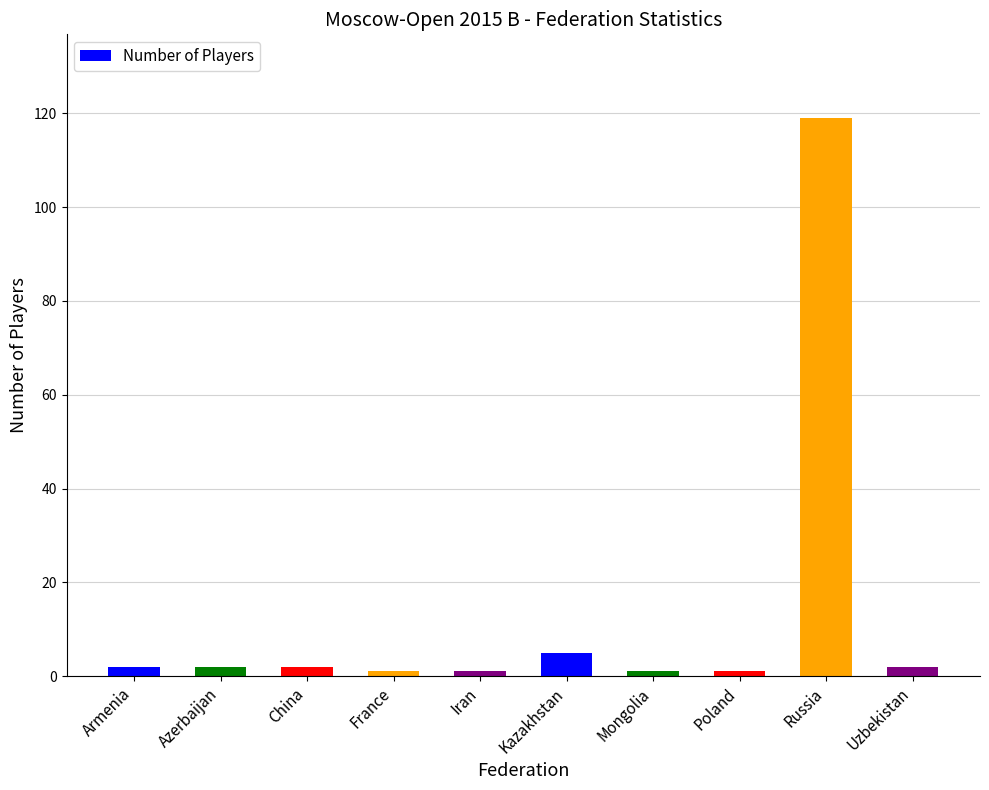

What position from the right is Mongolia?

4